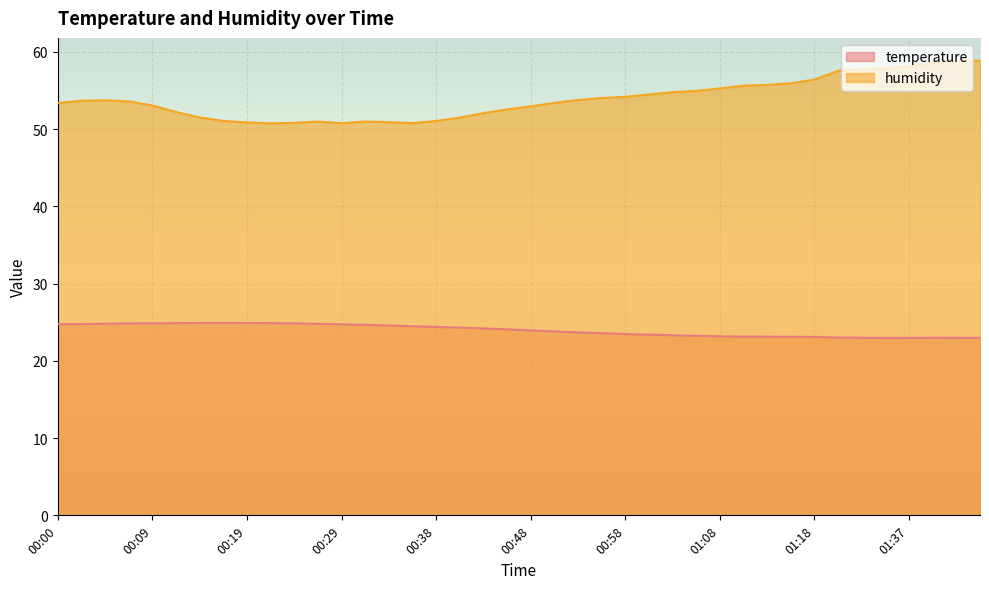

What is the sum of all temperature values?

958.8